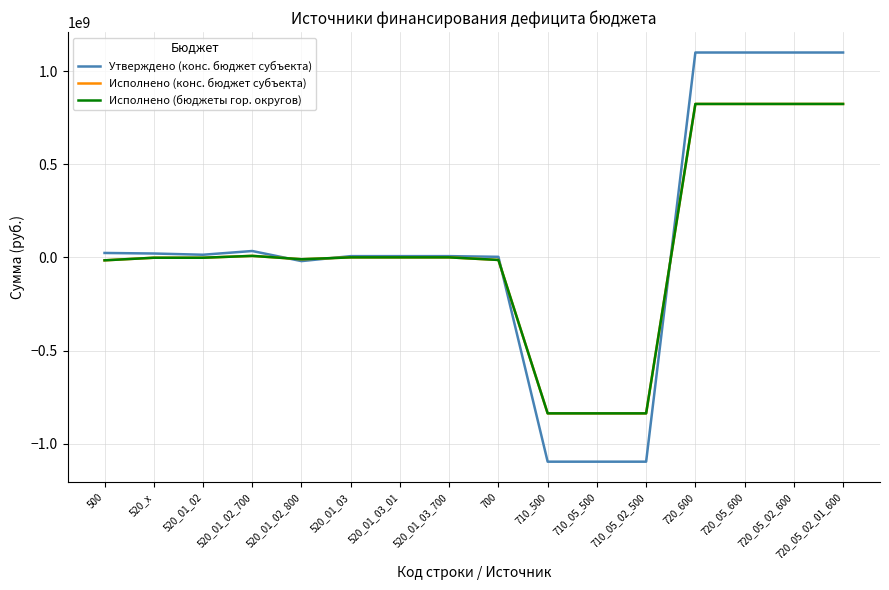

Reading left to right, extract all data points from this chart.

Утверждено (конс. бюджет субъекта): 500=23647938.1	520_x=20700000.0	520_01_02=14100000.0	520_01_02_700=34100000.0	520_01_02_800=-20000000.0	520_01_03=6600000.0	520_01_03_01=6600000.0	520_01_03_700=6600000.0	700=2947938.1	710_500=-1096351039.9	710_05_500=-1096351039.9	710_05_02_500=-1096351039.9	720_600=1099298978.0	720_05_600=1099298978.0	720_05_02_600=1099298978.0	720_05_02_01_600=1099298978.0
Исполнено (конс. бюджет субъекта): 500=-15887678.4	520_x=-2000000.0	520_01_02=-2000000.0	520_01_02_700=8000000.0	520_01_02_800=-10000000.0	520_01_03=0.0	520_01_03_01=0.0	520_01_03_700=0.0	700=-13887678.4	710_500=-837132207.6	710_05_500=-837132207.6	710_05_02_500=-837132207.6	720_600=823244529.2	720_05_600=823244529.2	720_05_02_600=823244529.2	720_05_02_01_600=823244529.2
Исполнено (бюджеты гор. округов): 500=-15887678.4	520_x=-2000000.0	520_01_02=-2000000.0	520_01_02_700=8000000.0	520_01_02_800=-10000000.0	520_01_03=0.0	520_01_03_01=0.0	520_01_03_700=0.0	700=-13887678.4	710_500=-837132207.6	710_05_500=-837132207.6	710_05_02_500=-837132207.6	720_600=823244529.2	720_05_600=823244529.2	720_05_02_600=823244529.2	720_05_02_01_600=823244529.2